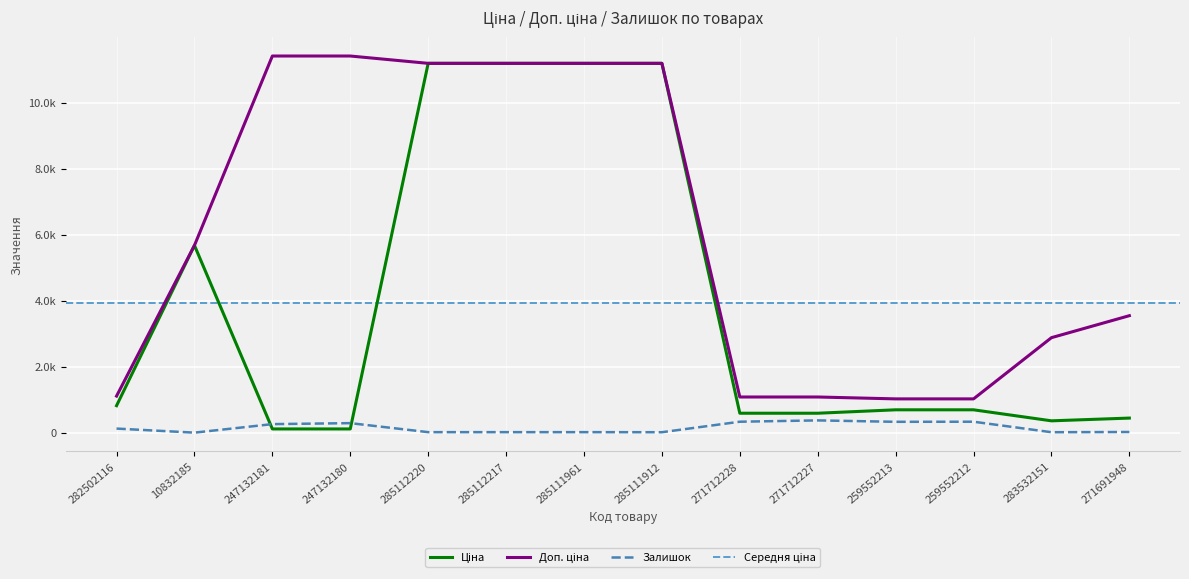

Is the value of Доп. ціна at 283532151 greater than the value of Залишок at 282502116?

Yes